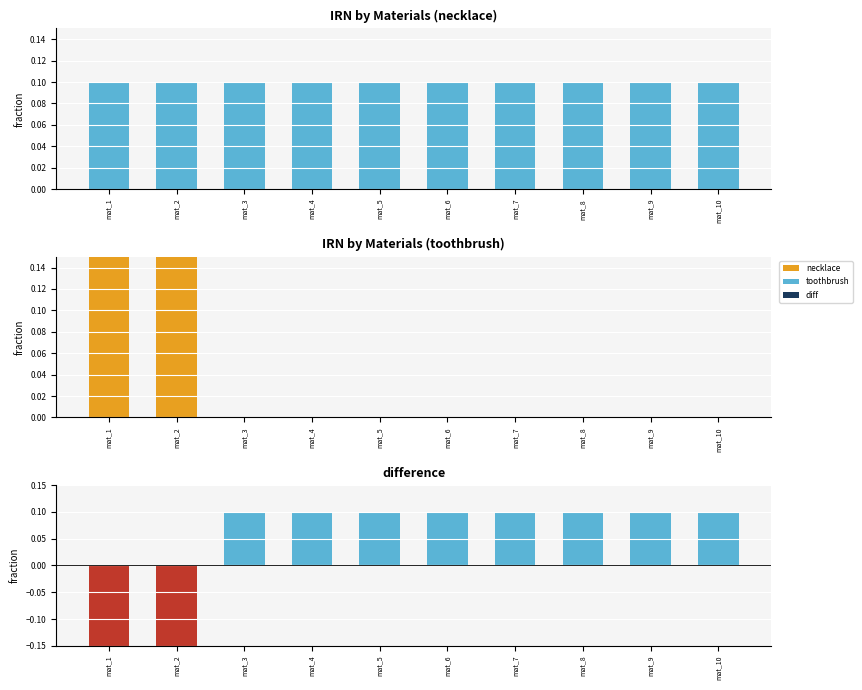

At which category is the sum across all series the highest?

mat_10